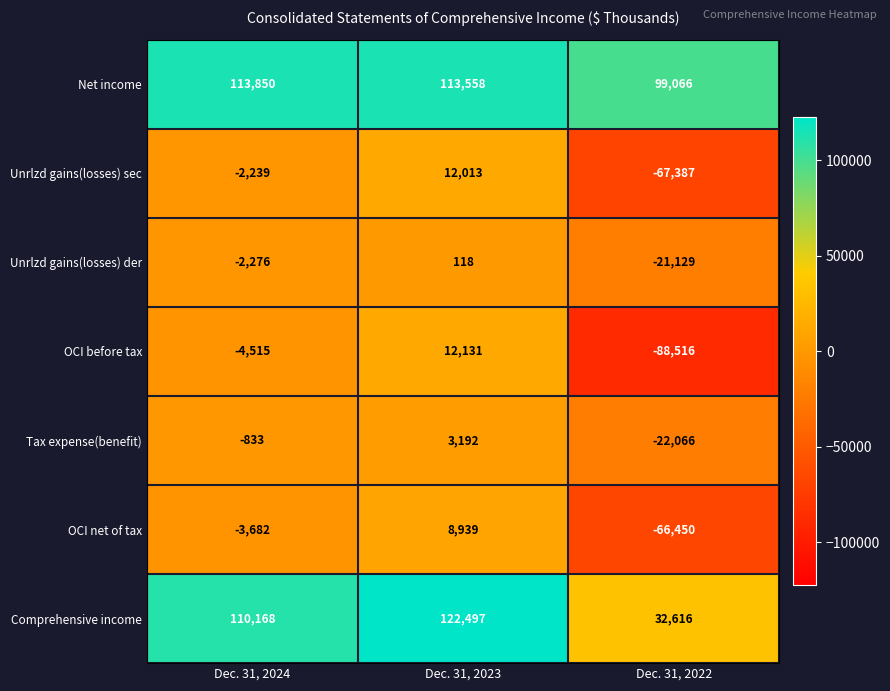

At which label is Unrlzd gains(losses) der closest to -10505?

Dec. 31, 2024